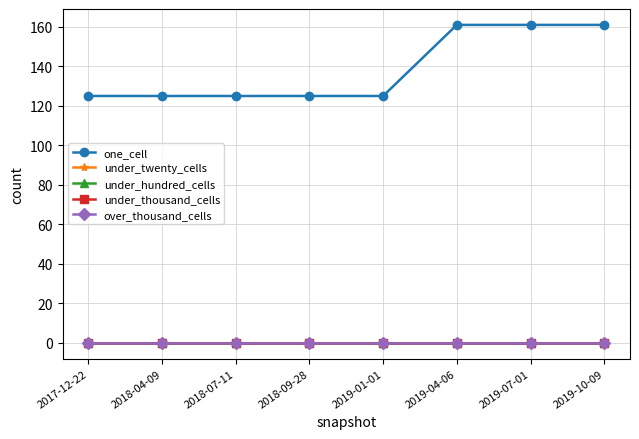

Is this an area chart (filled region under the line)?

No